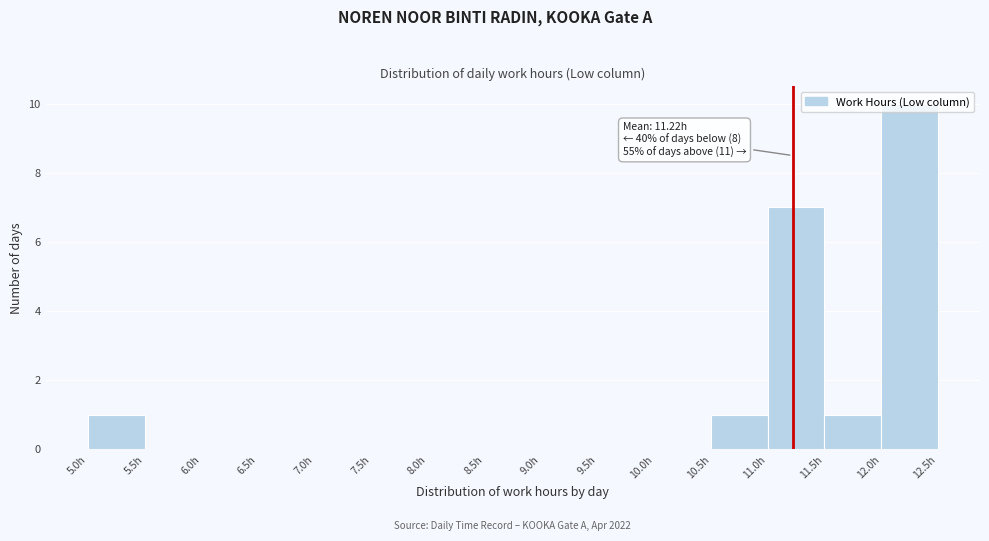

Which range on the x-axis has the tallest bar?

12.0 to 12.5